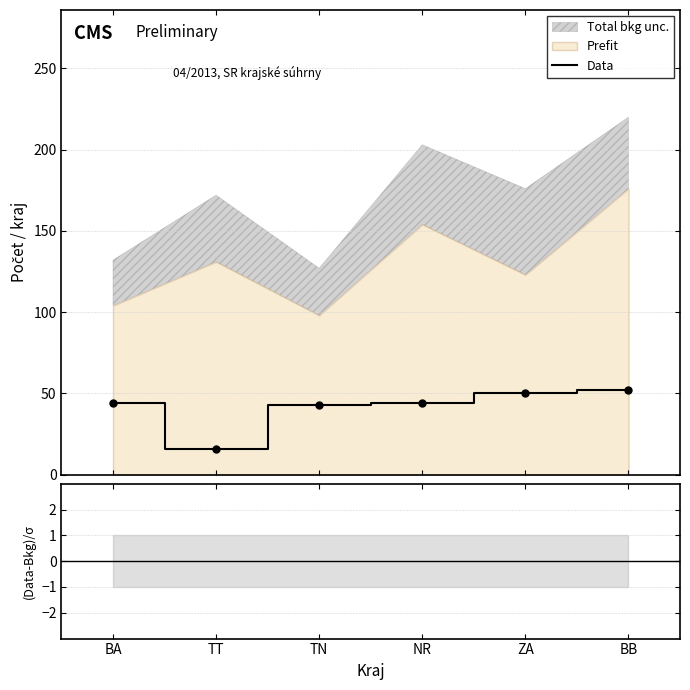

How many lines are shown in the chart?

2